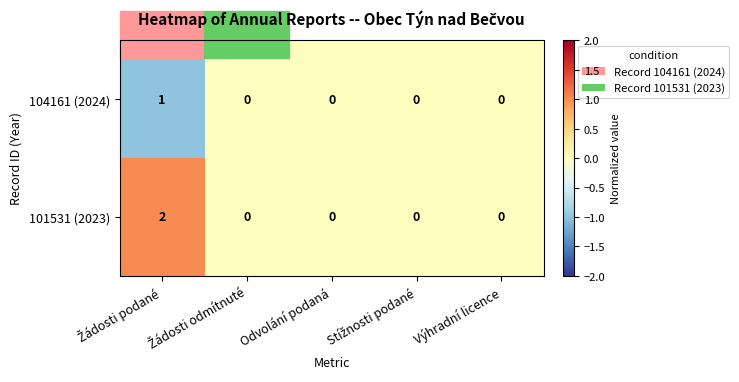

The 104161 (2024) series shows 0 at Odvolání podaná. True or false?

True